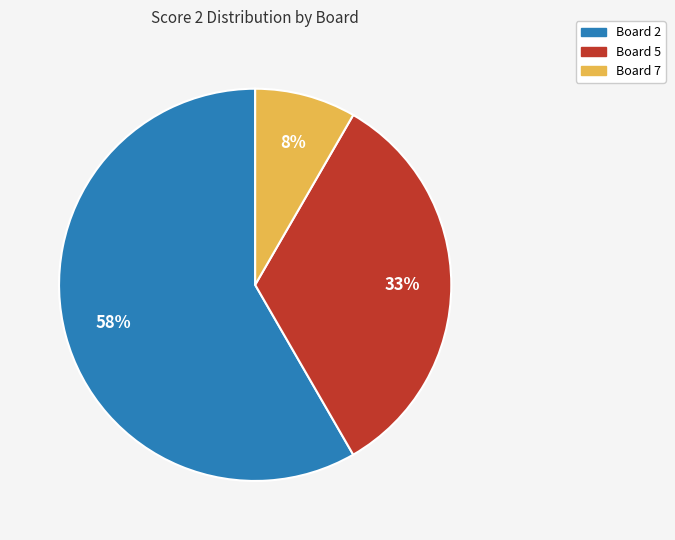

Does any single category account for the majority?

Yes